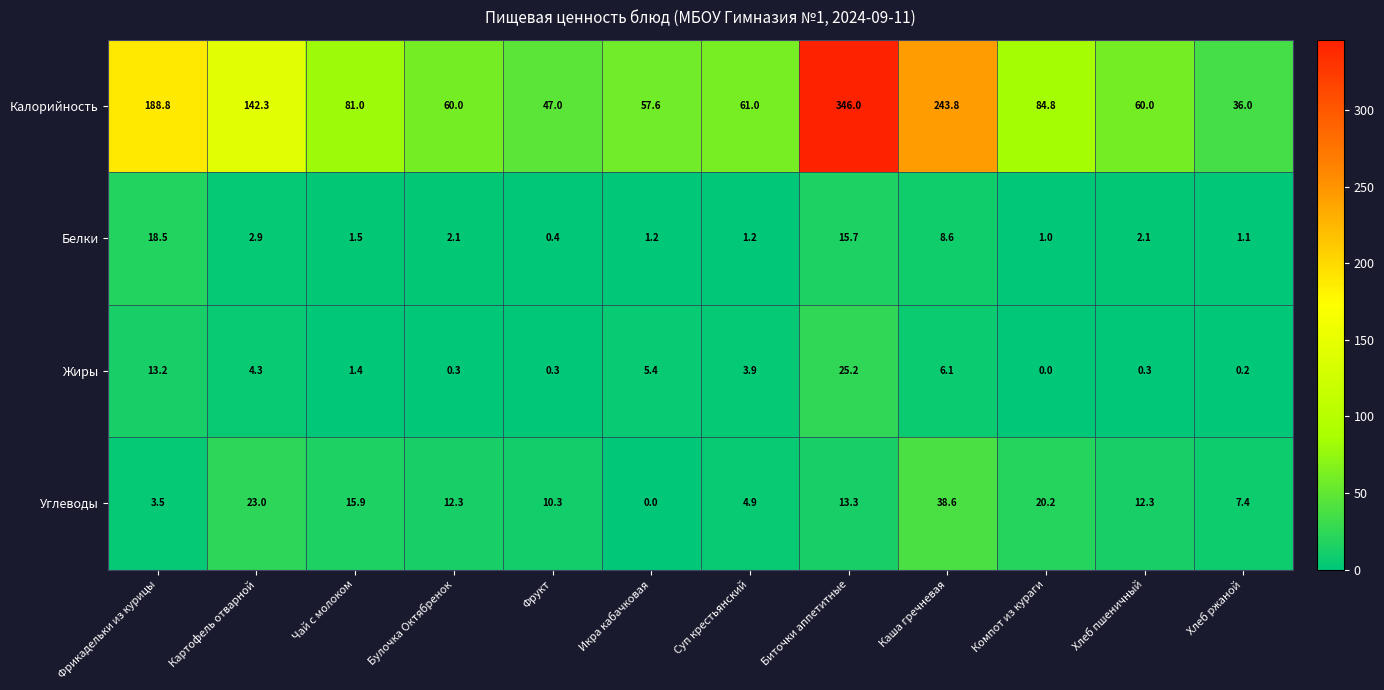

Between Биточки аппетитные and Каша гречневая, which series saw the biggest shift?

Калорийность